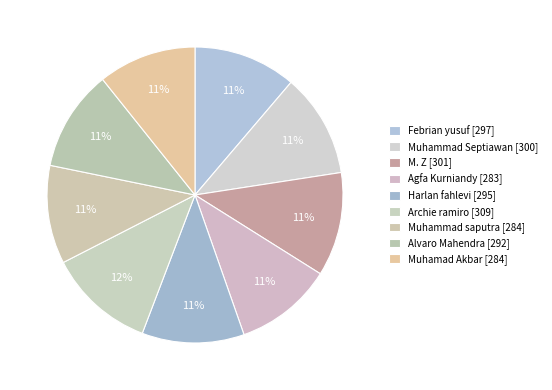

Does any single category account for the majority?

No